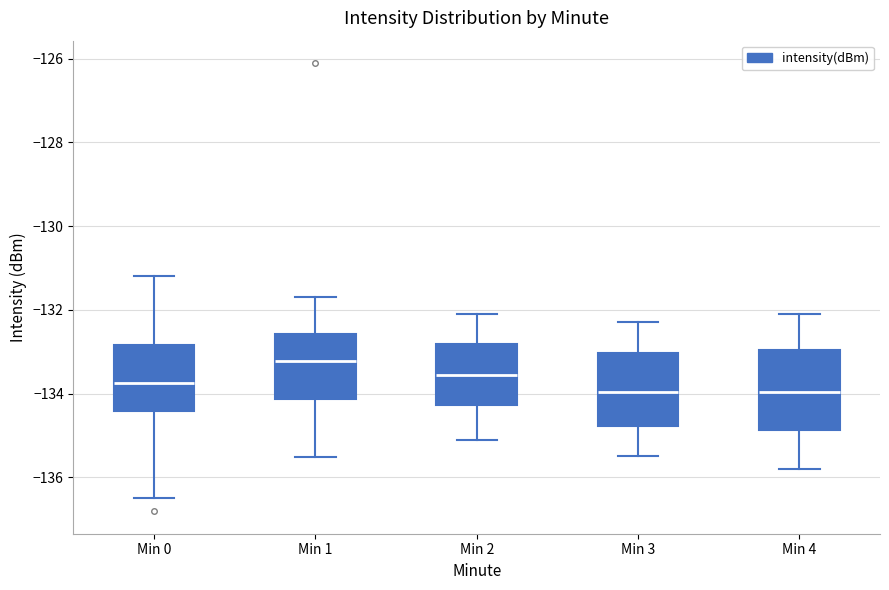

Reading left to right, transcribe this box plot: for each box, give where its median line is, the range the box spans, and where its two whiskers end, as read against the y-axis. The values are not printed on the chart, so give them approximately, as read against the axis.

Min 0: median -133.8, box -134.4 to -132.8, whiskers -136.4 to -131.2
Min 1: median -133.2, box -134.2 to -132.6, whiskers -135.6 to -131.6
Min 2: median -133.6, box -134.2 to -132.8, whiskers -135.0 to -132.0
Min 3: median -134.0, box -134.8 to -133.0, whiskers -135.4 to -132.2
Min 4: median -134.0, box -134.8 to -133.0, whiskers -135.8 to -132.0